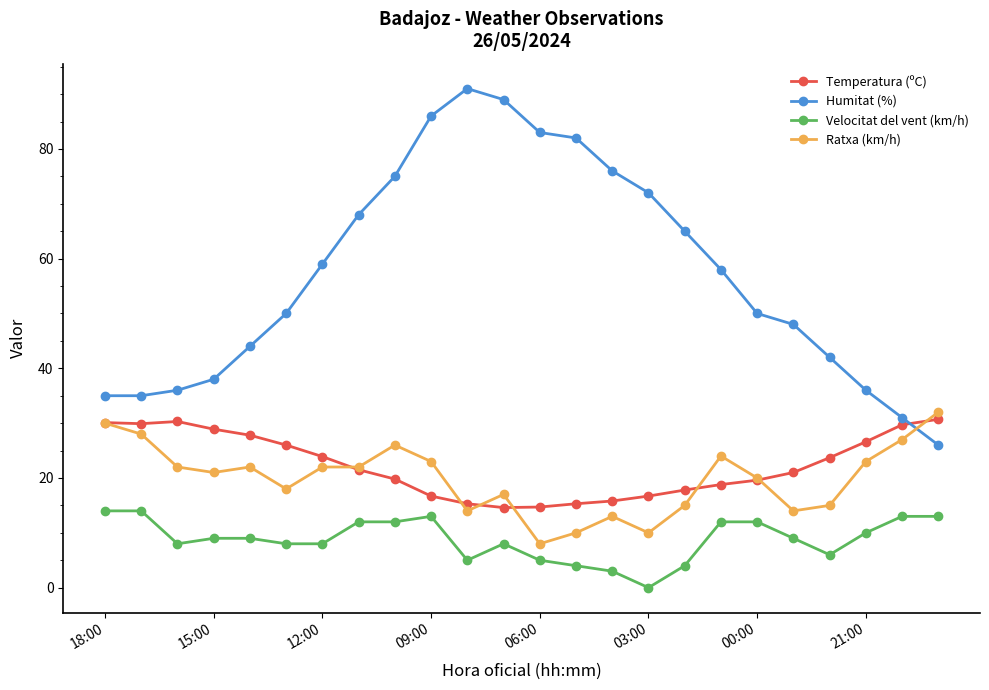

Which series has the largest range (max minus min)?

Humitat (%)